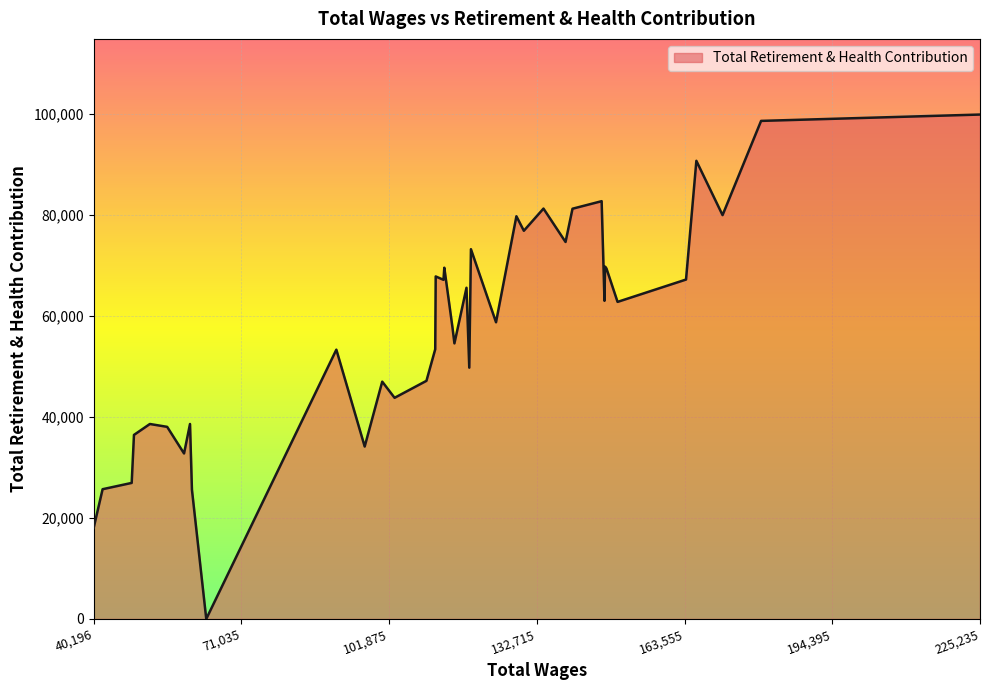

What is the greatest value displayed?

99823